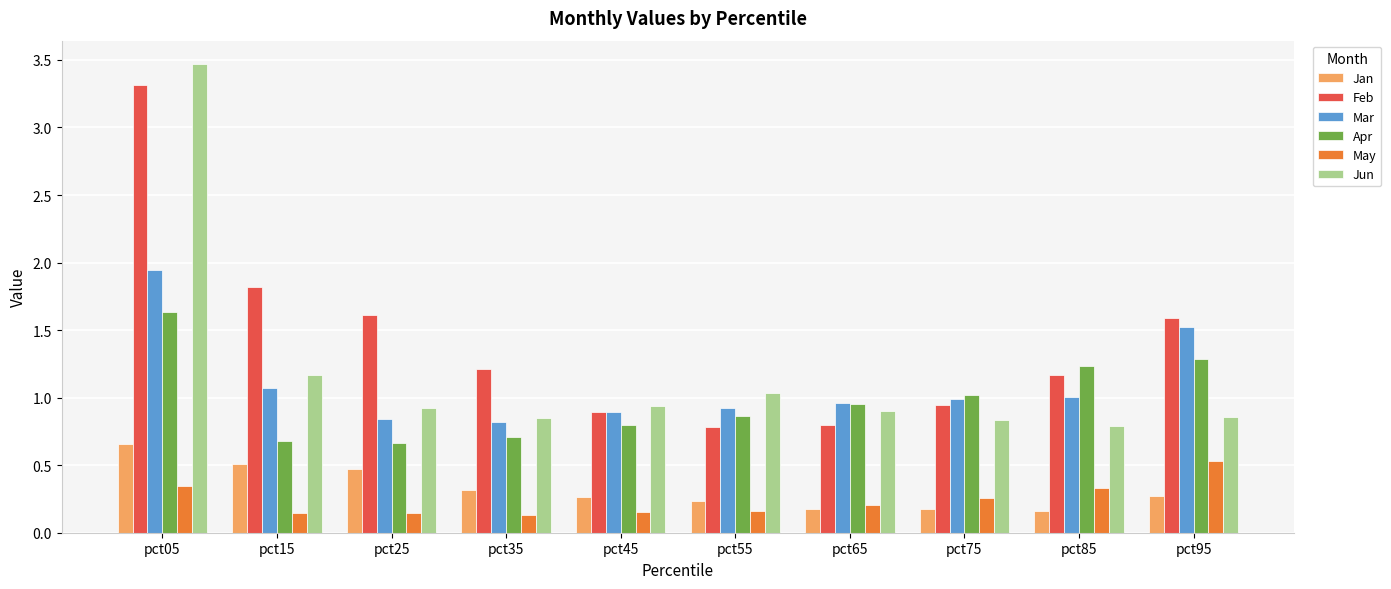

Are the bars grouped side by side (vs. stacked)?

Yes